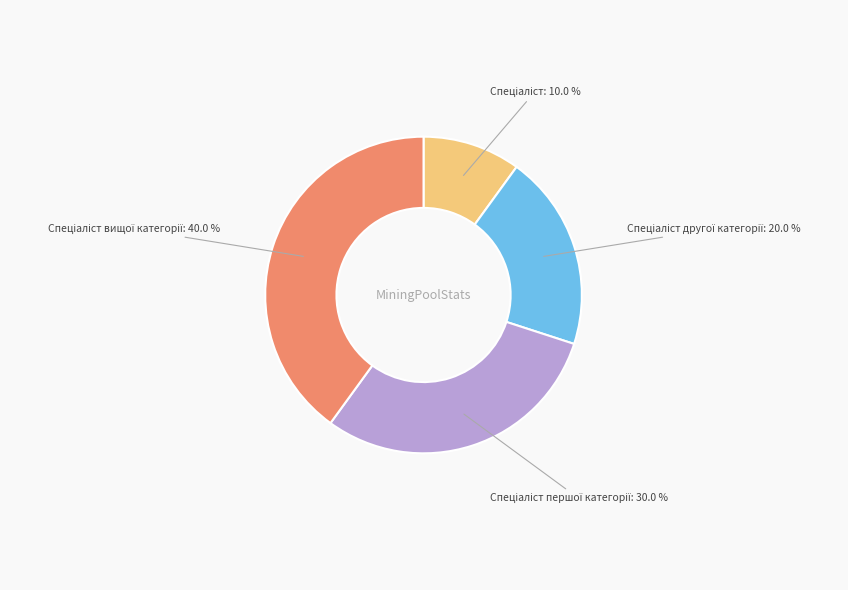

Does any single category account for the majority?

No